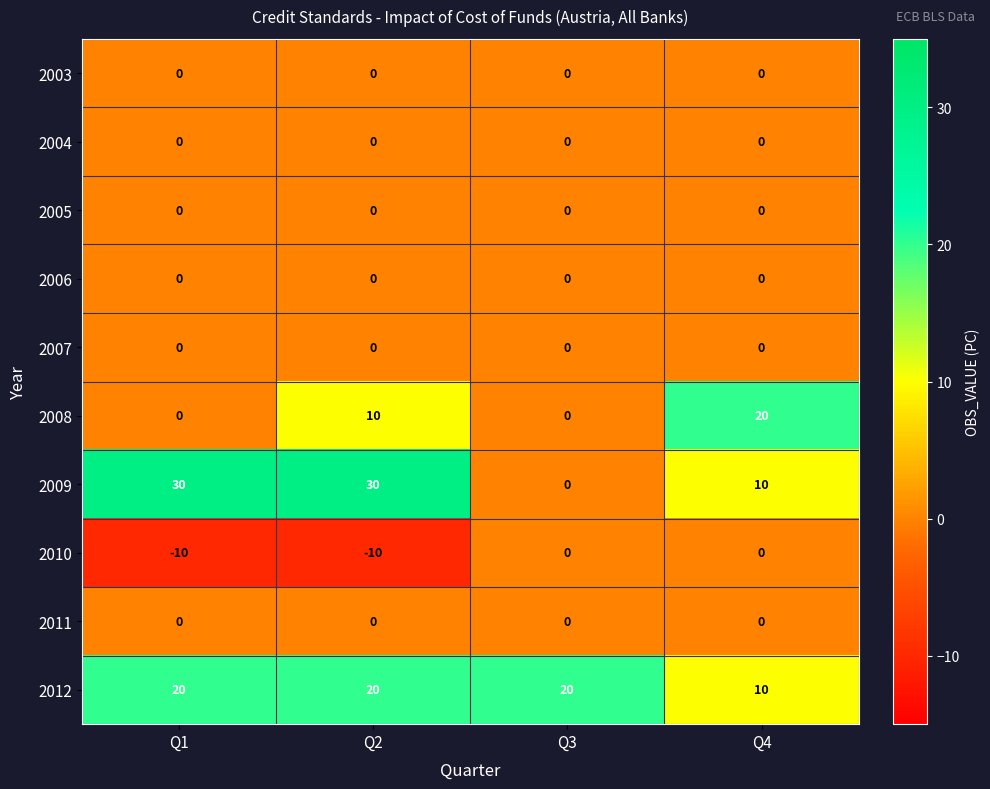

Which series has the largest range (max minus min)?

2009